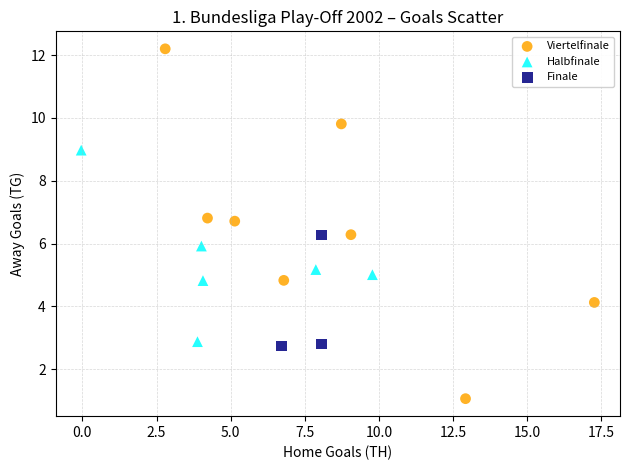

Which series reaches the maximum Y coordinate?

Viertelfinale